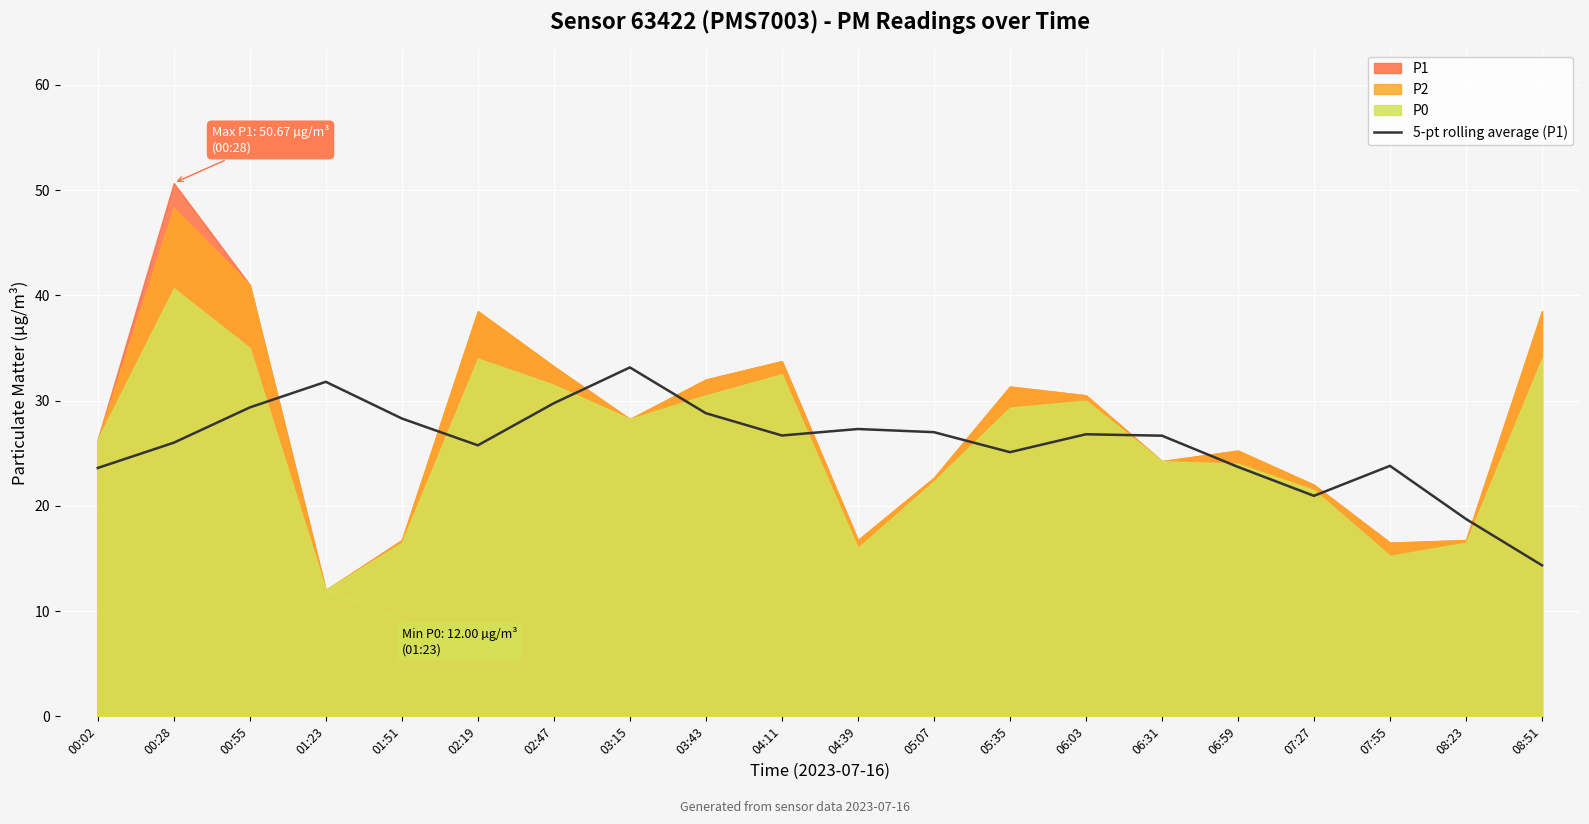

The value at 00:02 is 23.6. True or false?

True